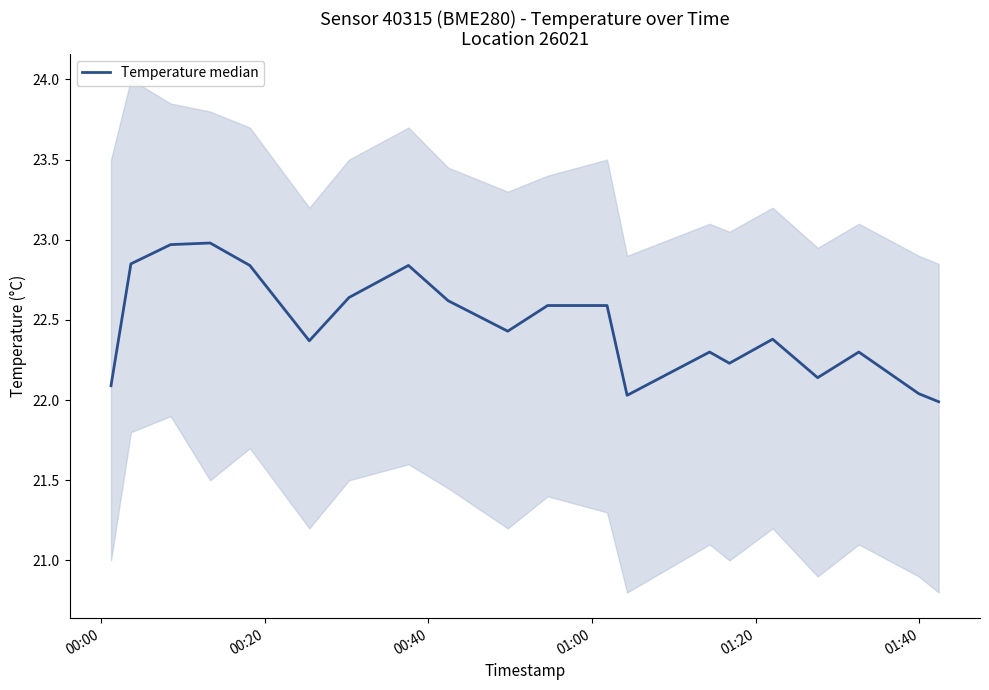

True or false: there are more than 0 points higher than both neighbors.

True